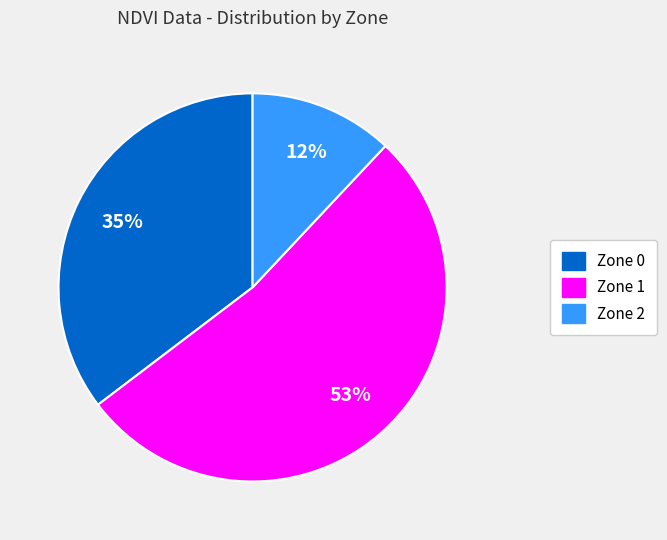

Is the sum of Zone 2 and Zone 0 greater than half?

No